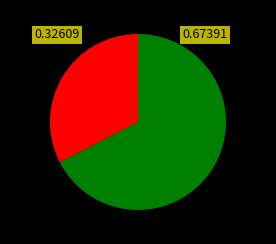

Is there any slice that represents more than half of the pie?

Yes